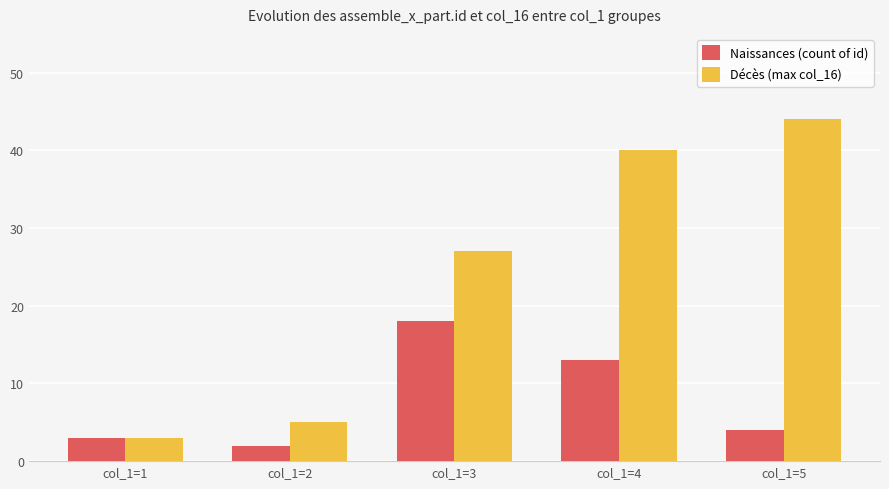

List the series in order of their overall mean, highest first.

Décès (max col_16), Naissances (count of id)